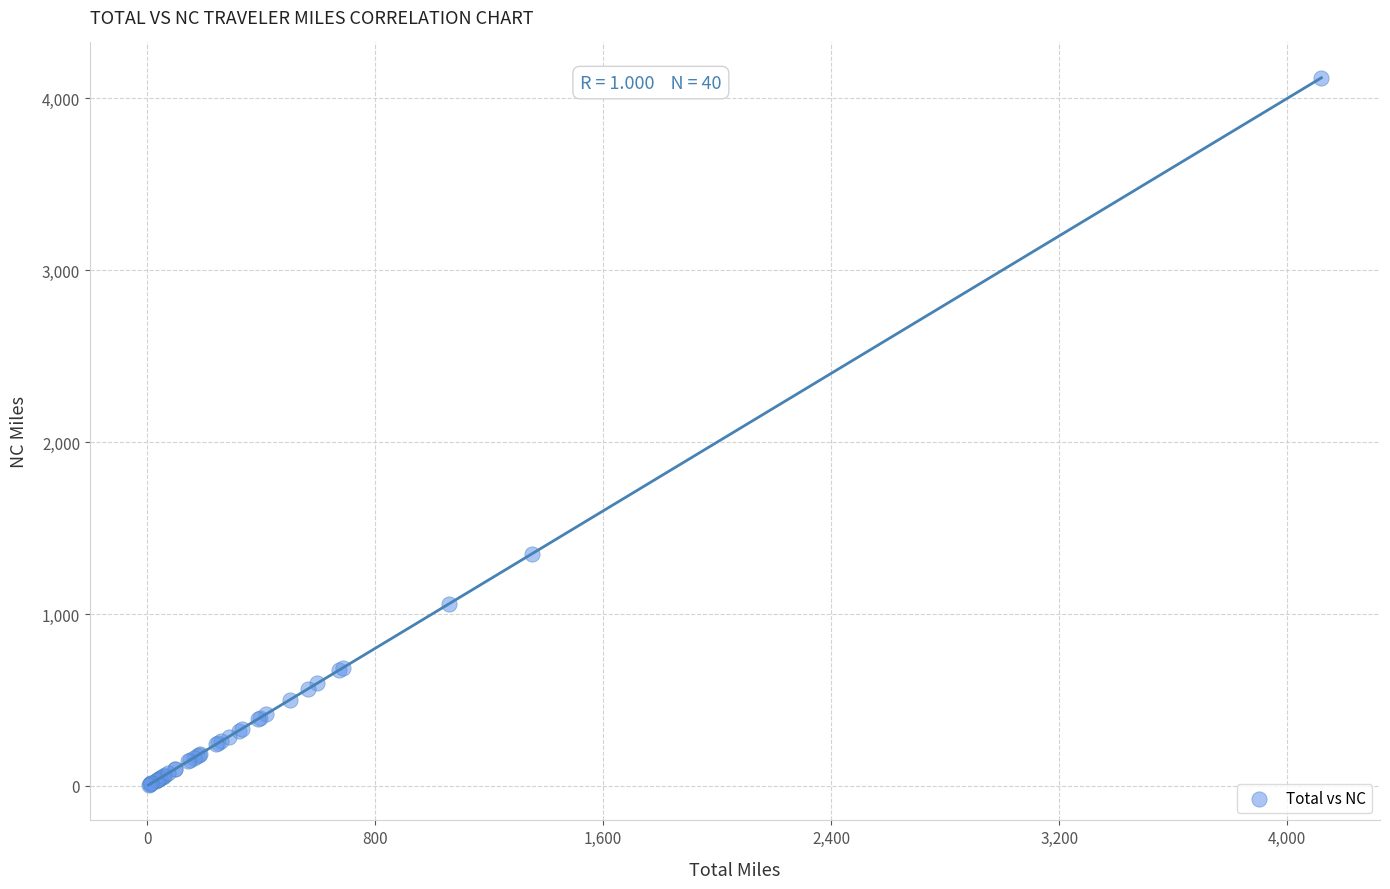

What Y value in the scatter plot is closest to 2062?

1351.2